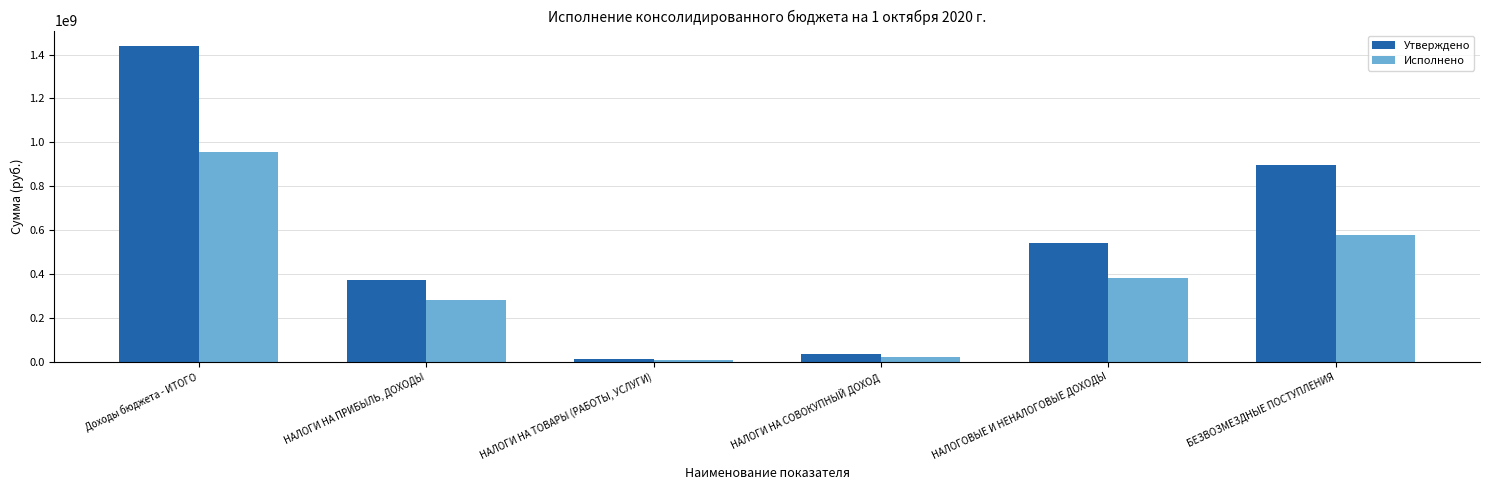

What is the total value across all series at БЕЗВОЗМЕЗДНЫЕ ПОСТУПЛЕНИЯ?

1473093891.9